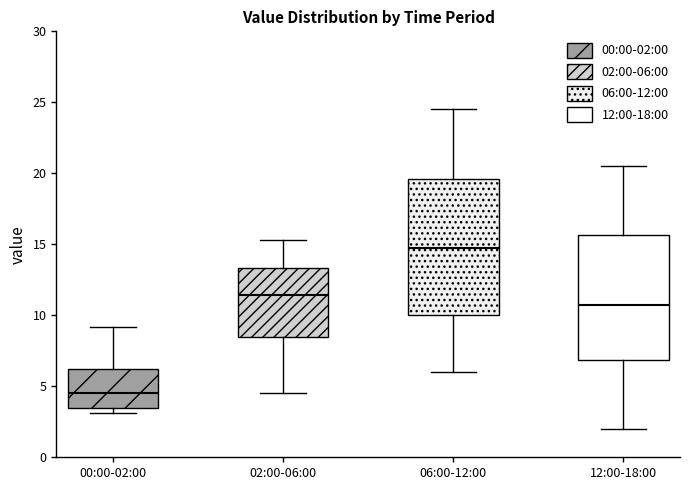

Reading left to right, read every box against the y-axis: the position of its median line, the range the box covers, and the ends of its whiskers. The values are not printed on the chart, so give them approximately, as read against the axis.

00:00-02:00: median 4.5, box 3.5 to 6.0, whiskers 3.0 to 9.0
02:00-06:00: median 11.5, box 8.5 to 13.5, whiskers 4.5 to 15.5
06:00-12:00: median 15.0, box 10.0 to 19.5, whiskers 6.0 to 24.5
12:00-18:00: median 11.0, box 7.0 to 15.5, whiskers 2.0 to 20.5